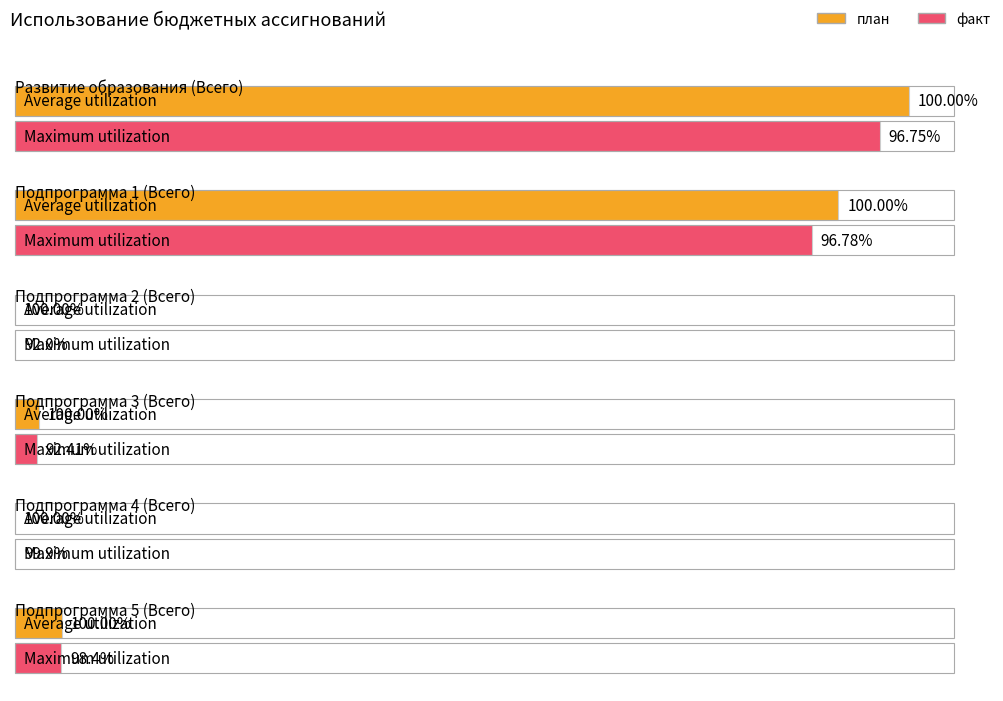

Reading right to left, list all the values displayed in this chart.

план: Подпрограмма 5 (Всего)=54096.6	Подпрограмма 4 (Всего)=20.0	Подпрограмма 3 (Всего)=27031.3	Подпрограмма 2 (Всего)=50.0	Подпрограмма 1 (Всего)=945053.5	Развитие образования (Всего)=1026251.5
факт: Подпрограмма 5 (Всего)=53232.4	Подпрограмма 4 (Всего)=20.0	Подпрограмма 3 (Всего)=24980.1	Подпрограмма 2 (Всего)=46.0	Подпрограмма 1 (Всего)=914622.5	Развитие образования (Всего)=992900.9
Процент исполнения, %: Подпрограмма 5 (Всего)=98.4	Подпрограмма 4 (Всего)=99.9	Подпрограмма 3 (Всего)=92.4	Подпрограмма 2 (Всего)=92.0	Подпрограмма 1 (Всего)=96.8	Развитие образования (Всего)=96.8